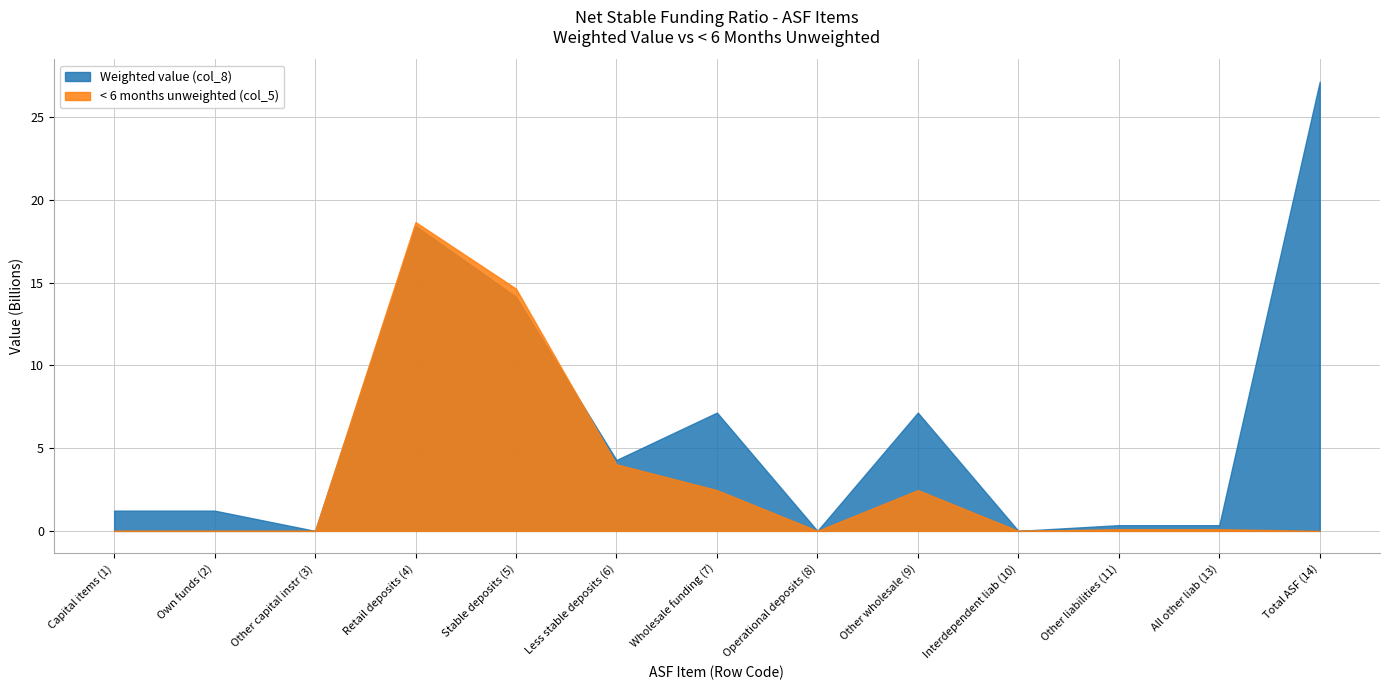

True or false: Weighted value (col_8) has a value of 0.0 at 8.

True